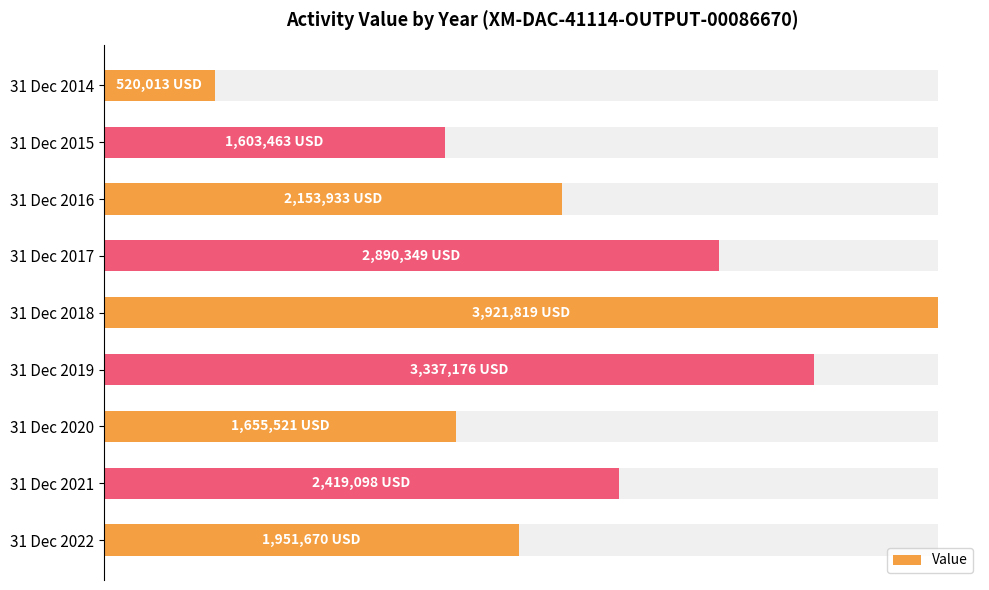

What is the maximum value shown in the chart?

3921819